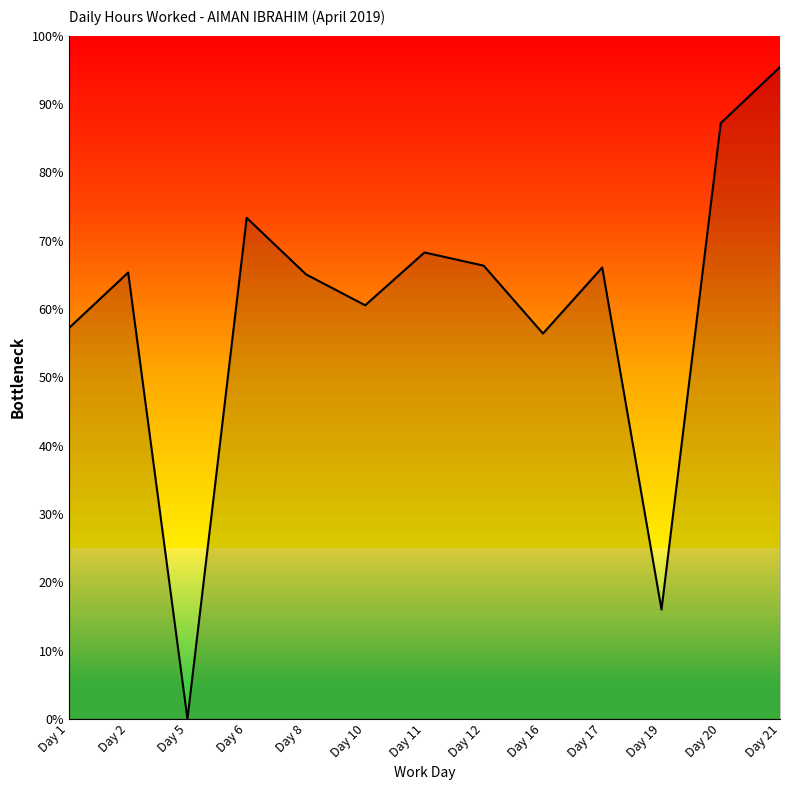

The value at Day 19 is 16.0. True or false?

True